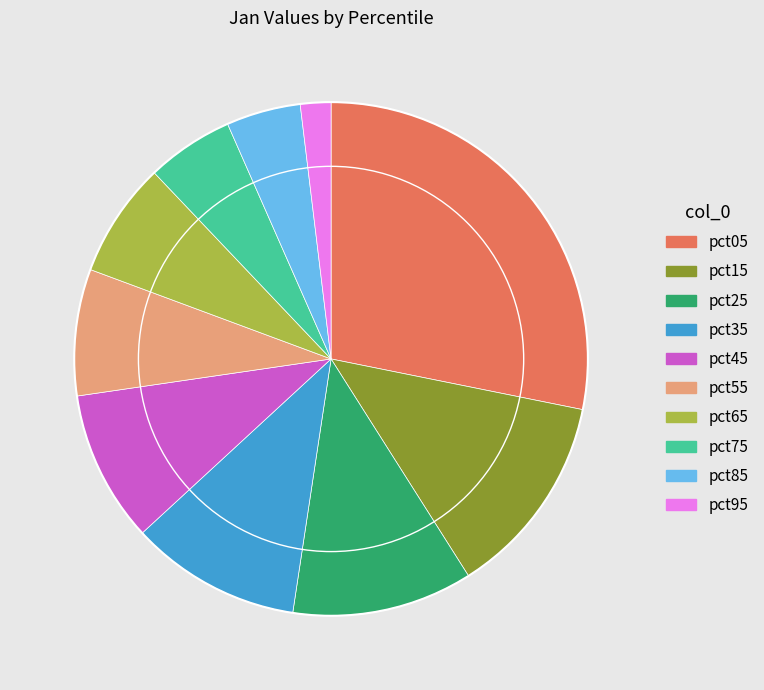

Which category has the smallest portion of the pie?

pct95